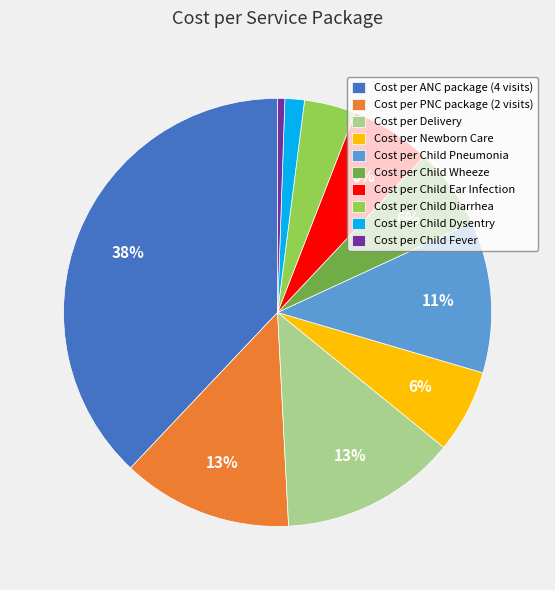

To the nearest percent, what portion does Cost per Child Fever represent?

1%